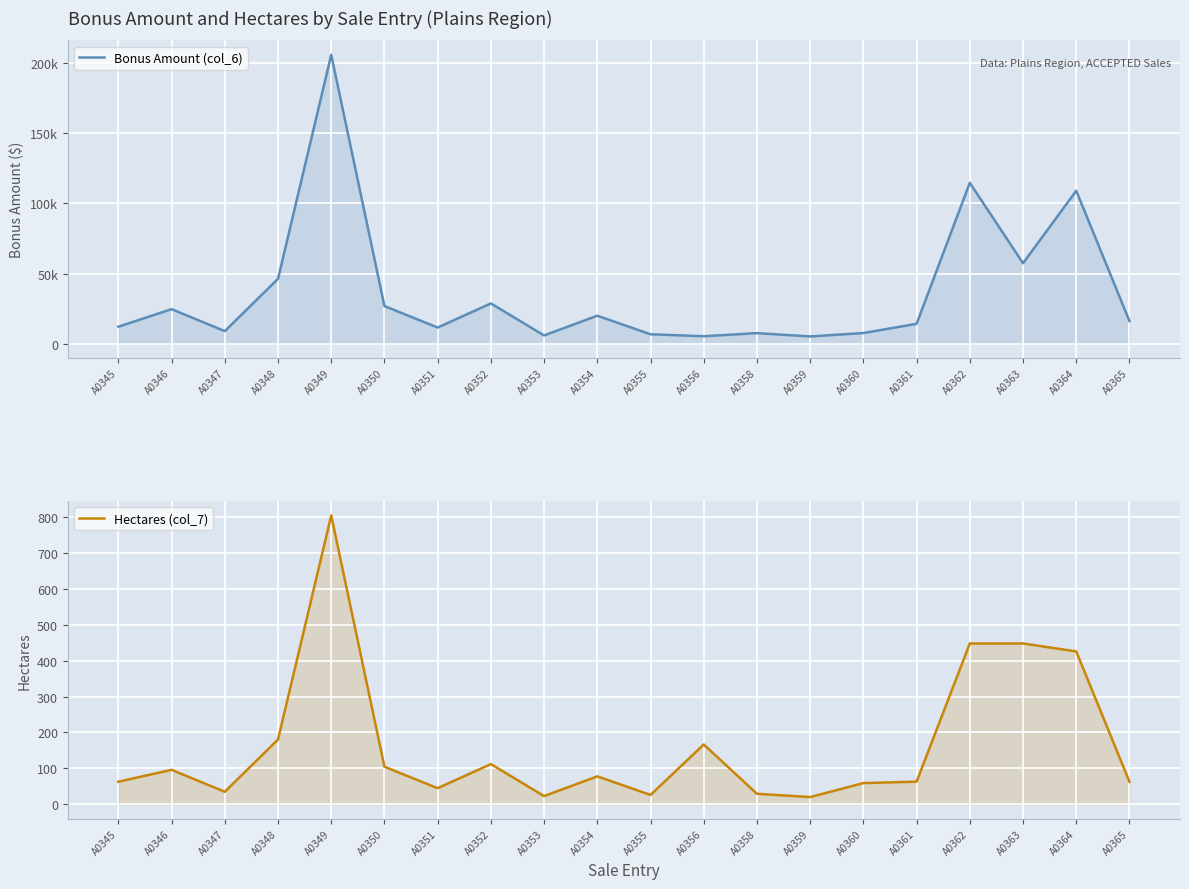

In Bonus Amount (col_6), how many points are lower than both neighbors (excluding endpoints)?

6